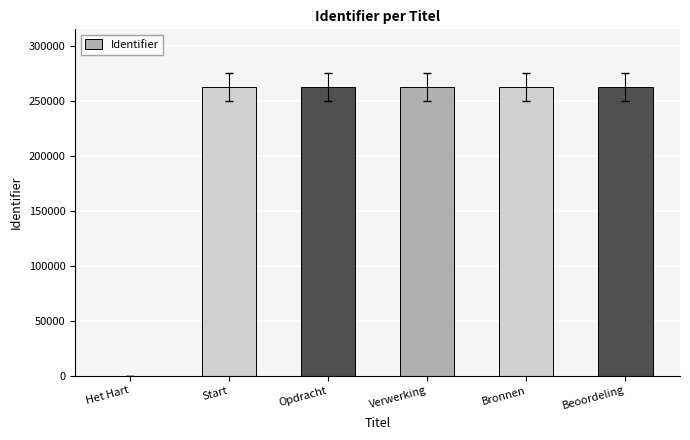

What is the average value?

218722